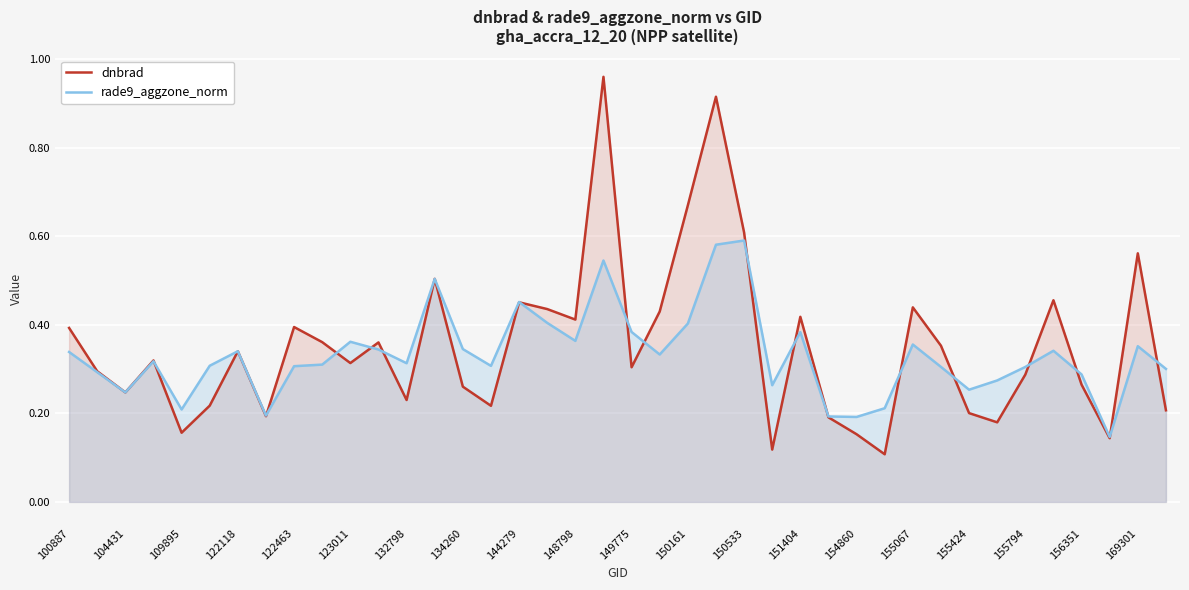

Is the value of dnbrad at 37 greater than the value of rade9_aggzone_norm at 27?

No